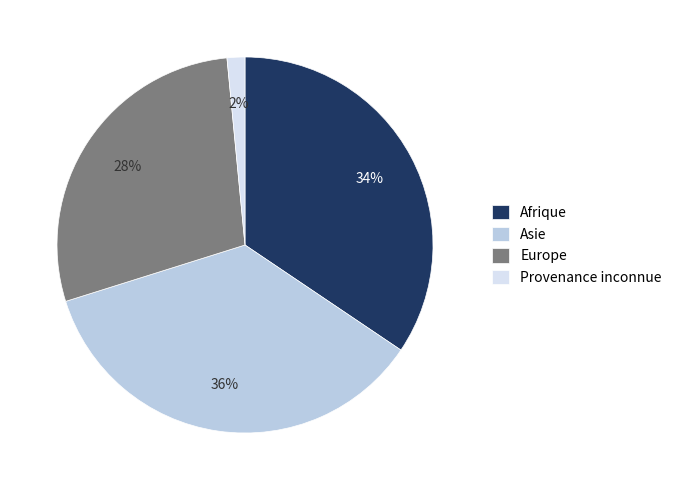

Does any single category account for the majority?

No